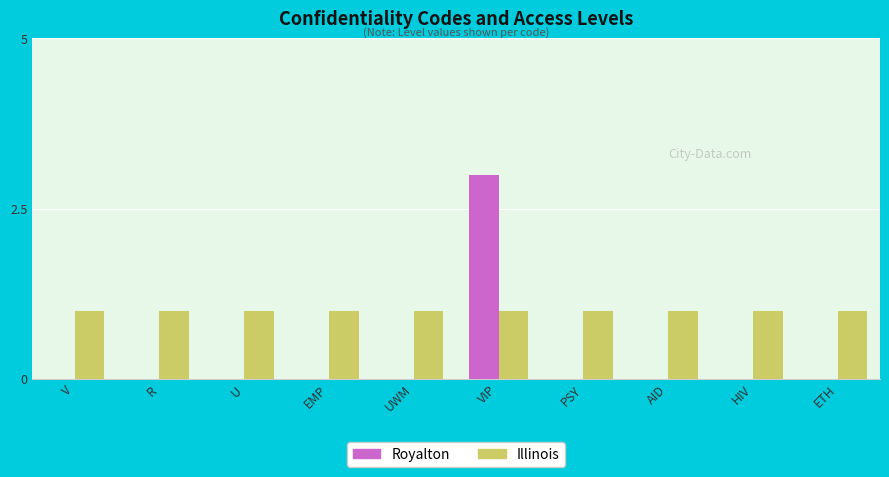

What is the total value across all series at V?

1